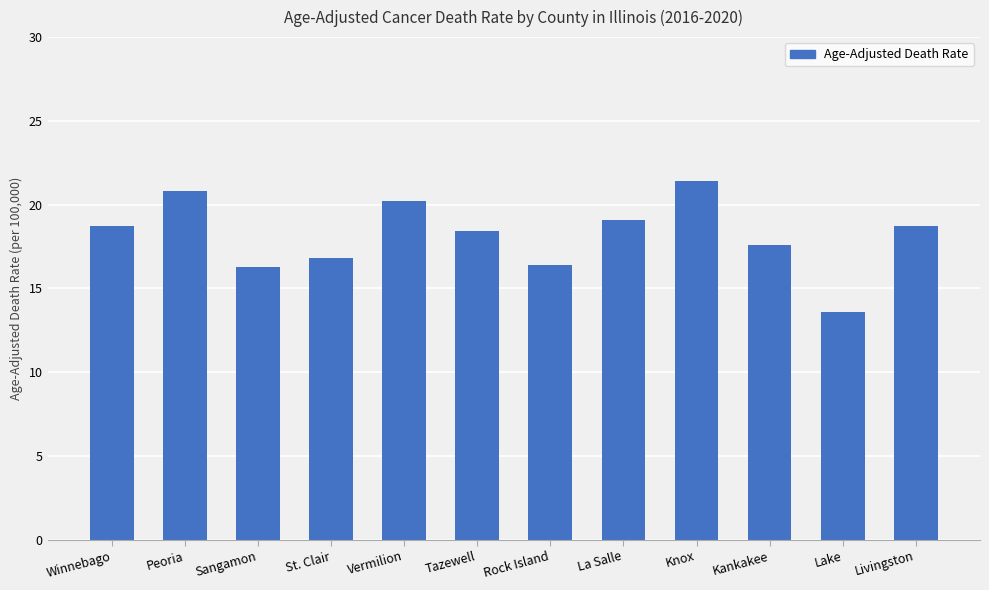

What is the maximum value shown in the chart?

21.4